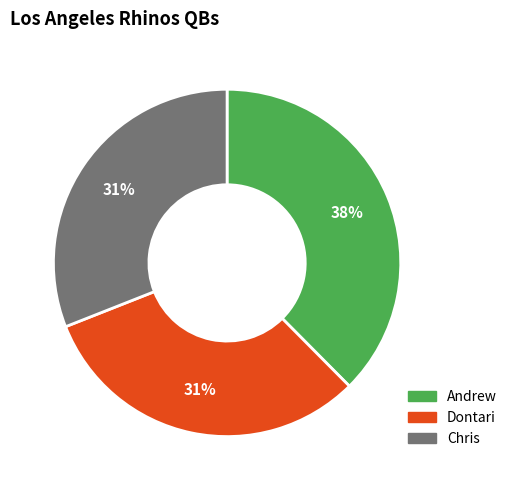

What is the largest slice in the pie chart?

Andrew